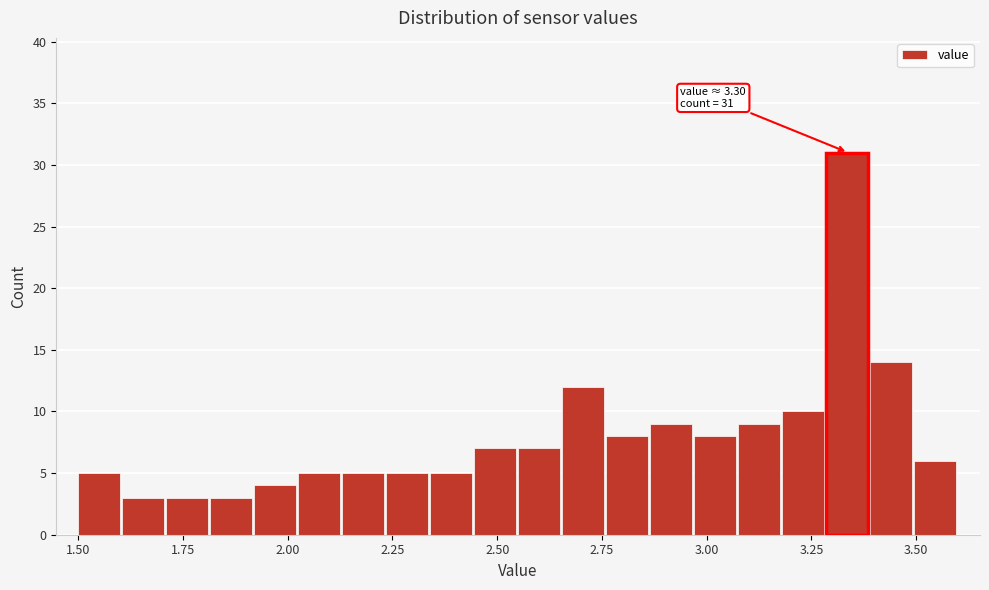

Around what value on the x-axis is the tallest bar? Give the approximate position of its centre, as read against the axis.

3.35